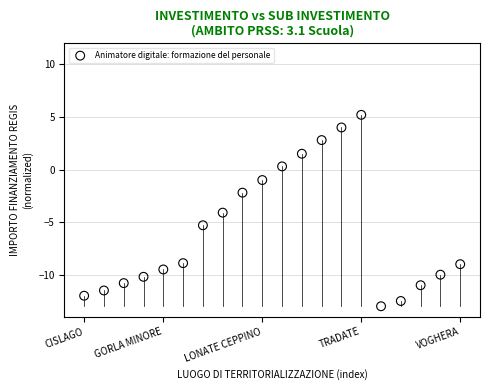

What is the range of X values (max minus min)?

19.0